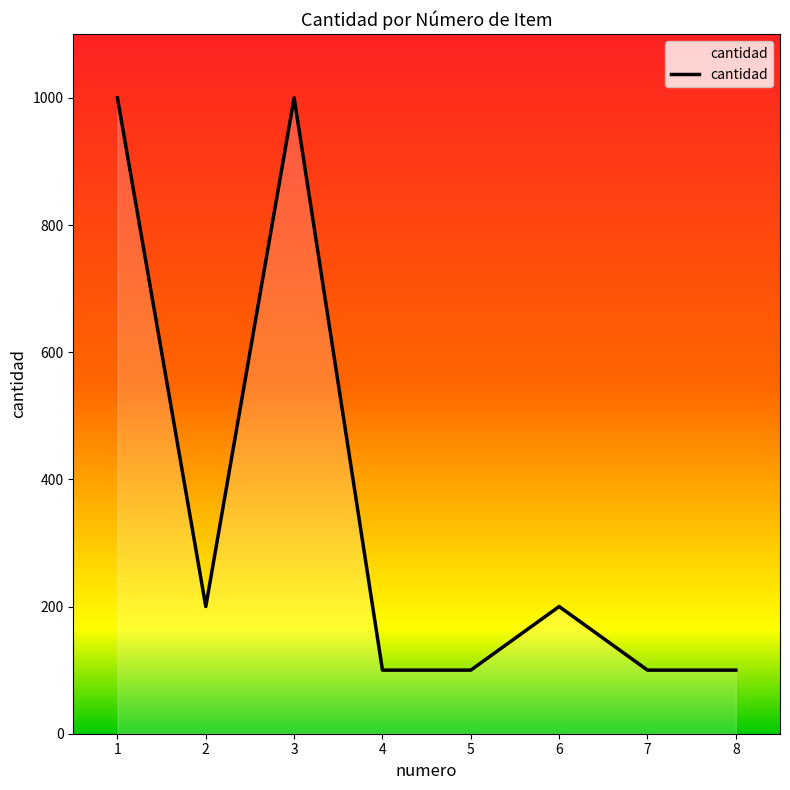

True or false: the data shows 142 at 7.

False